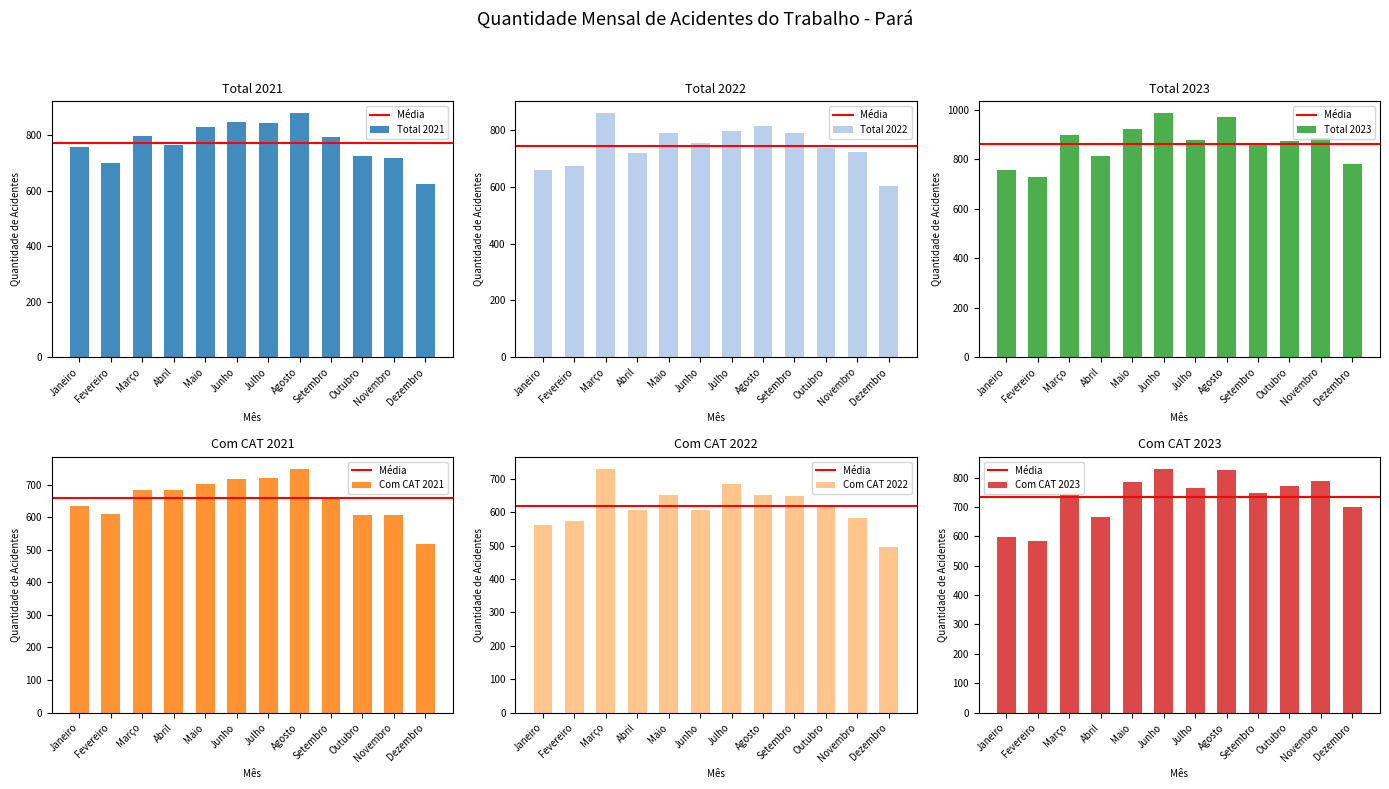

What is the difference between the Com CAT 2021 values at Maio and Dezembro?

186